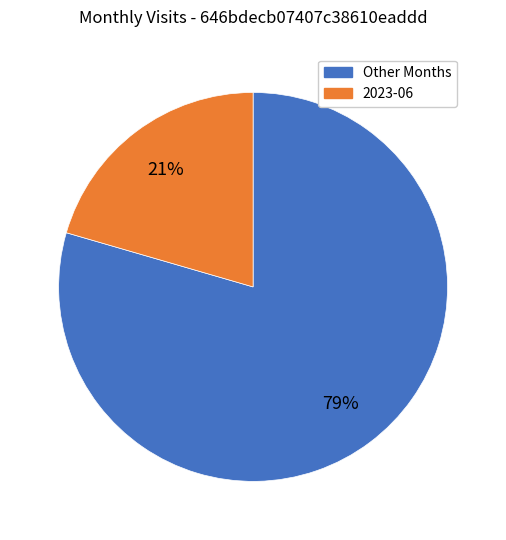

Is there any slice that represents more than half of the pie?

Yes